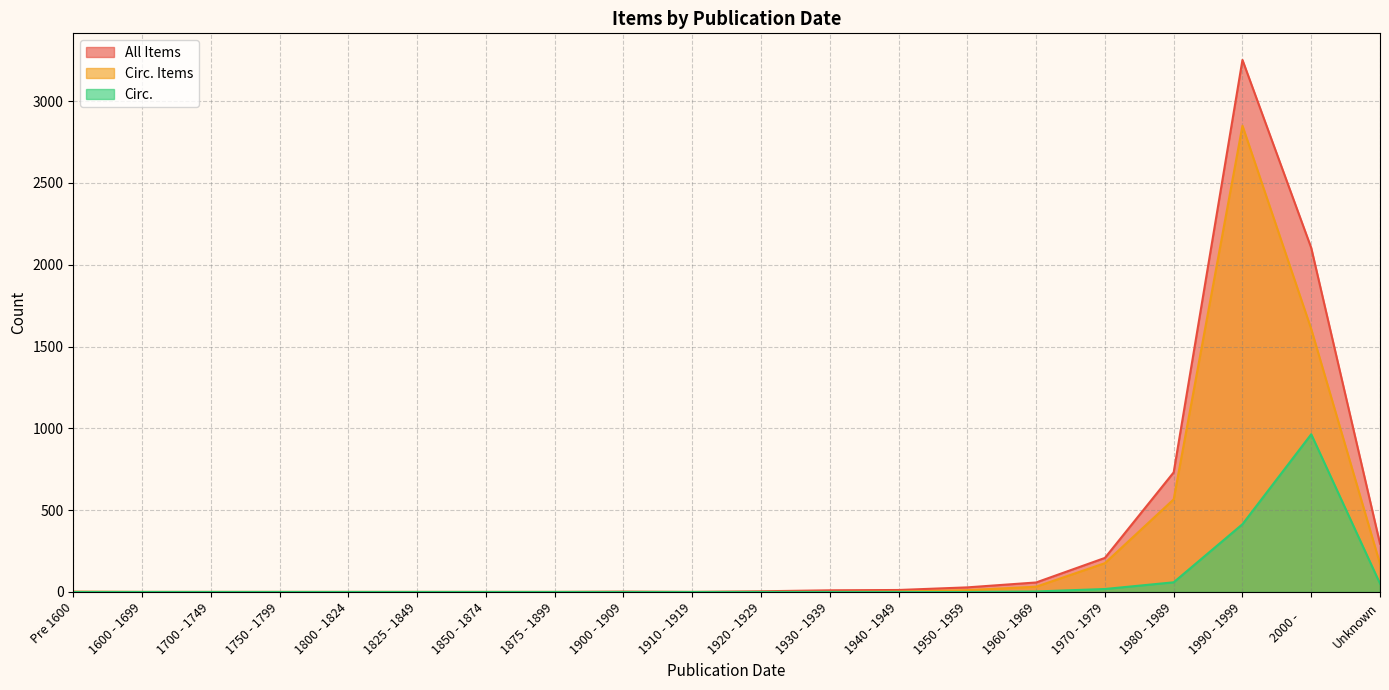

True or false: Circ. has a value of 59 at 1980 - 1989.

True